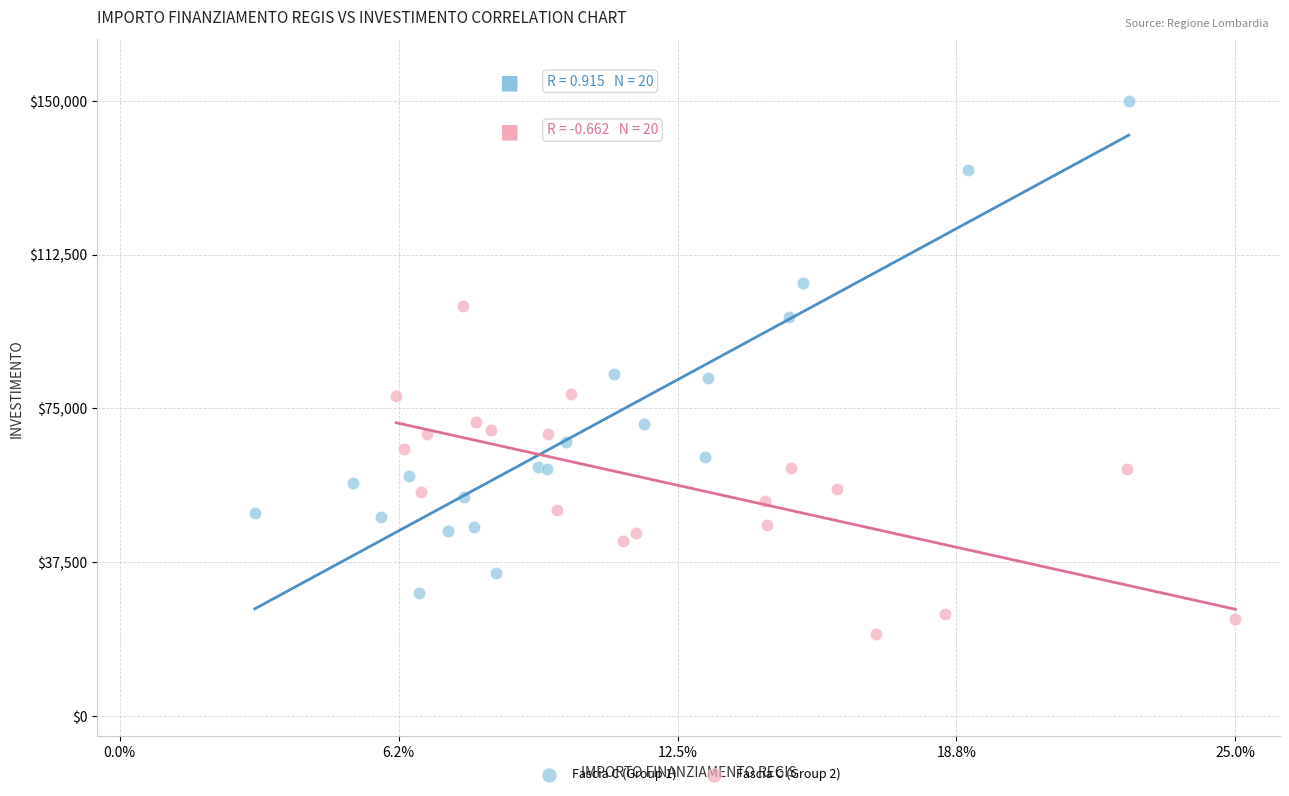

What are all the series names shown in the legend?

Fascia C (Group 1), Fascia C (Group 2)